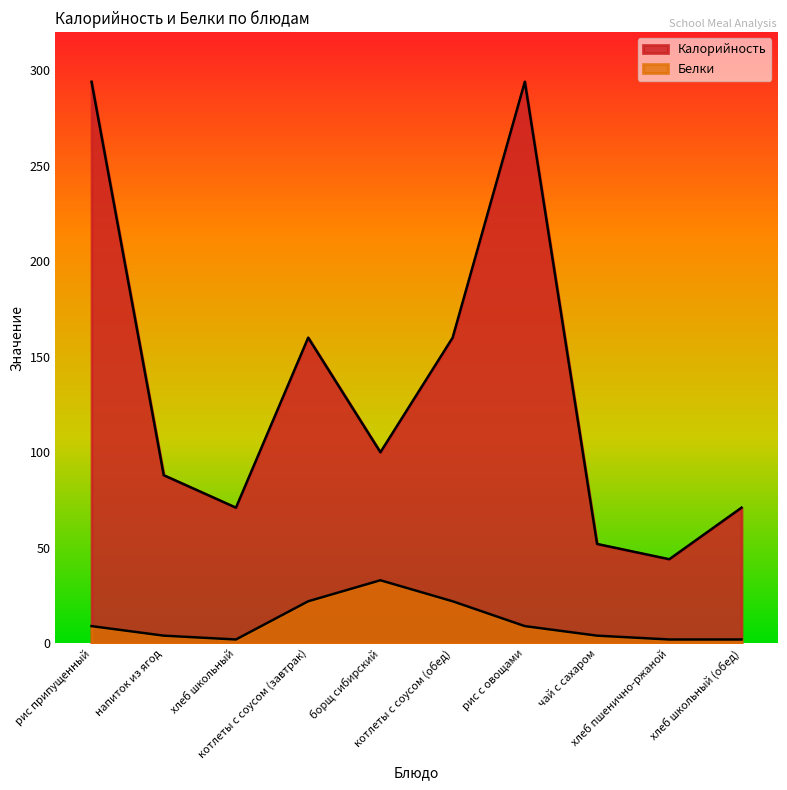

Does the chart display data point markers on the line(s)?

No